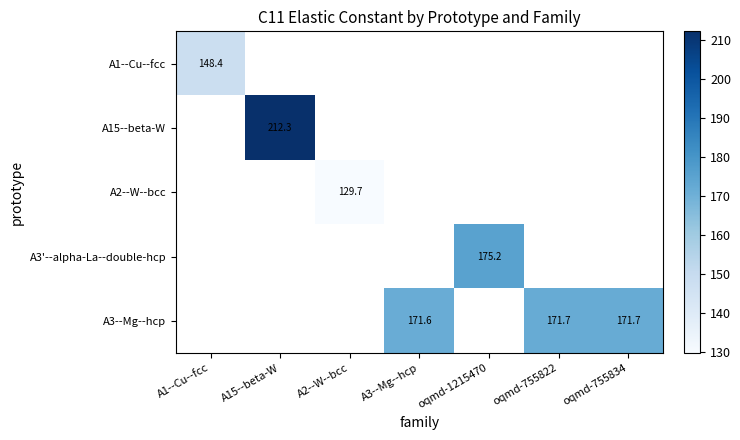

Which category has the lowest value across all series?

A2--W--bcc